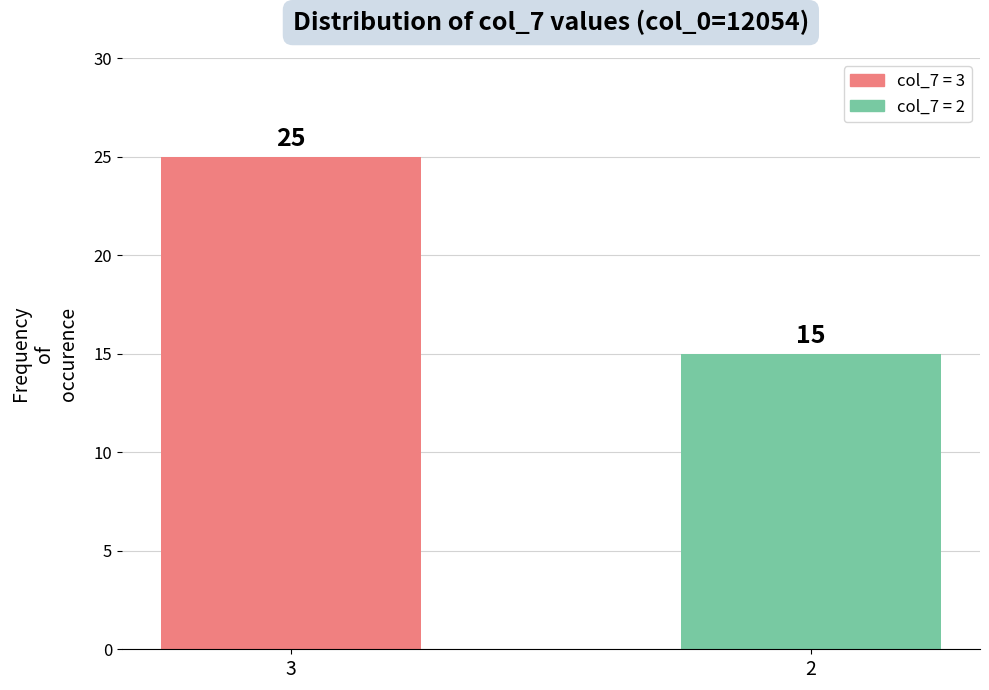

Which label corresponds to the smallest value in the chart?

2